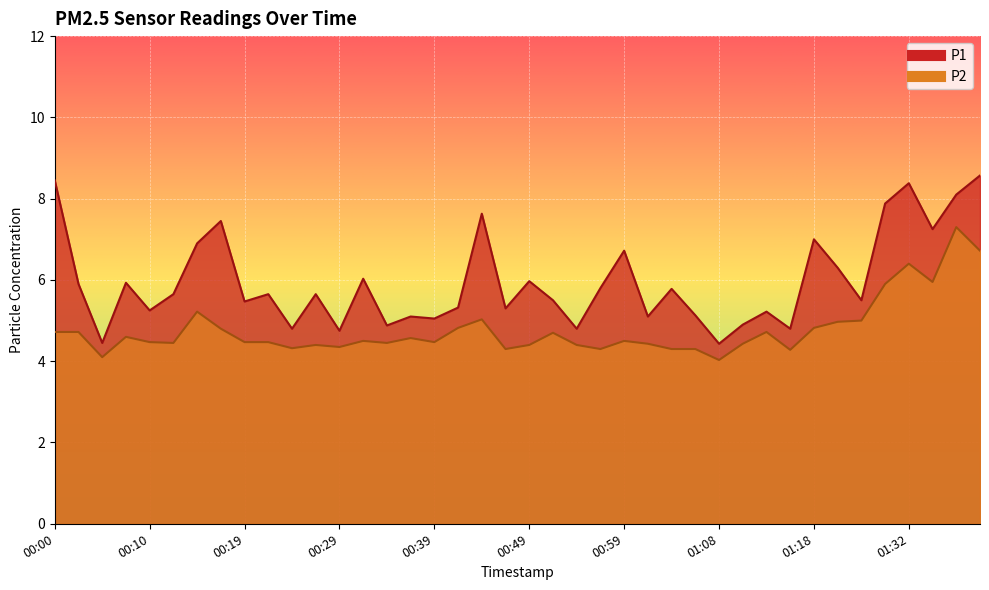

What is the label of the 37th point from the right?

00:07